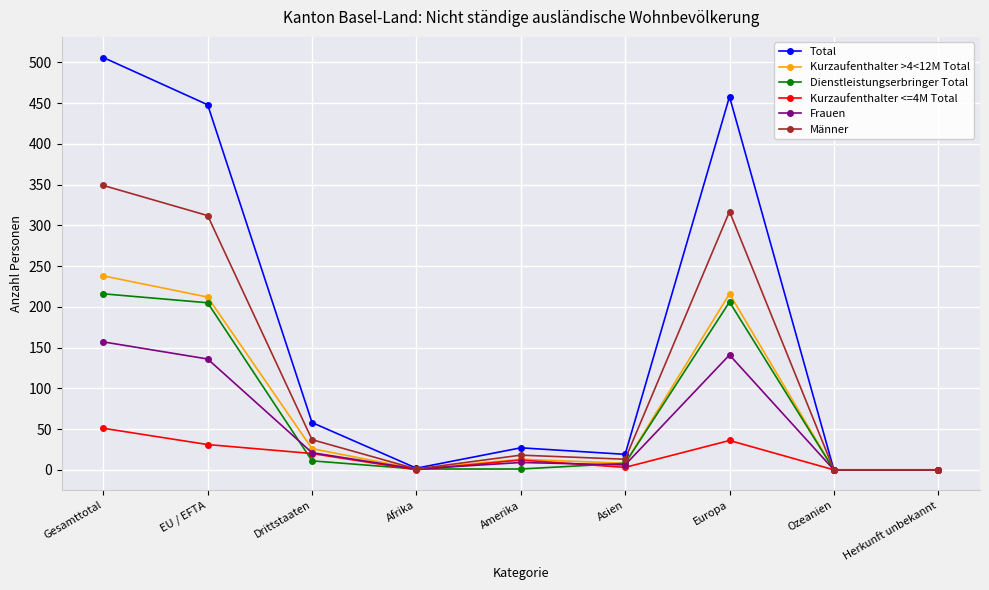

At which label does Kurzaufenthalter >4<12M Total reach its peak?

Gesamttotal